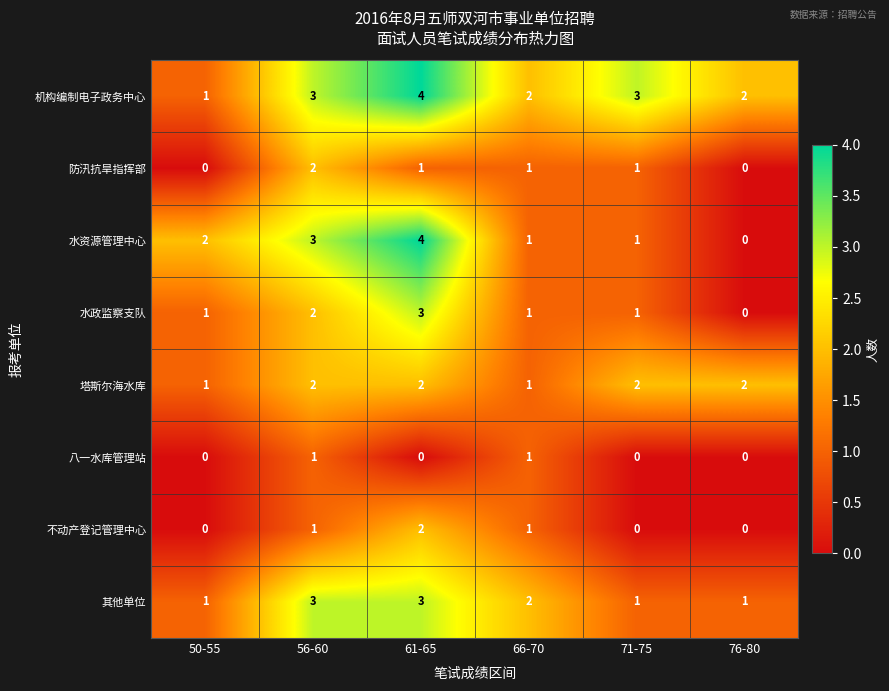

How many categories are shown in the chart?

6